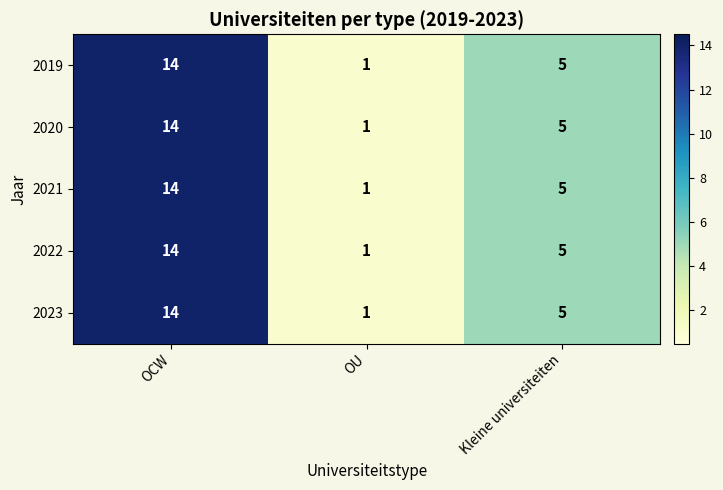

At which category is the sum across all series the highest?

OCW